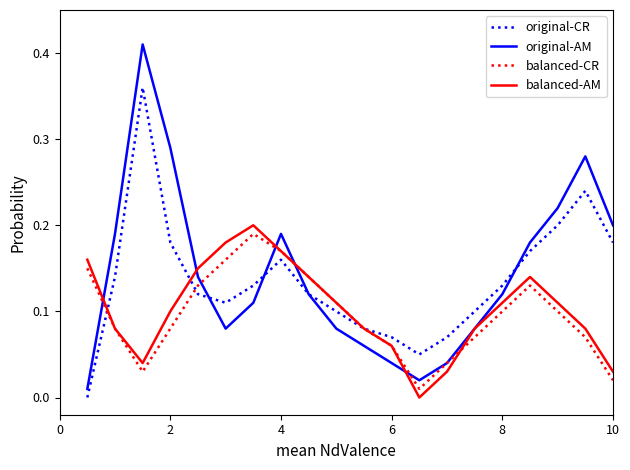

True or false: balanced-AM has more than 0 interior local peaks.

True